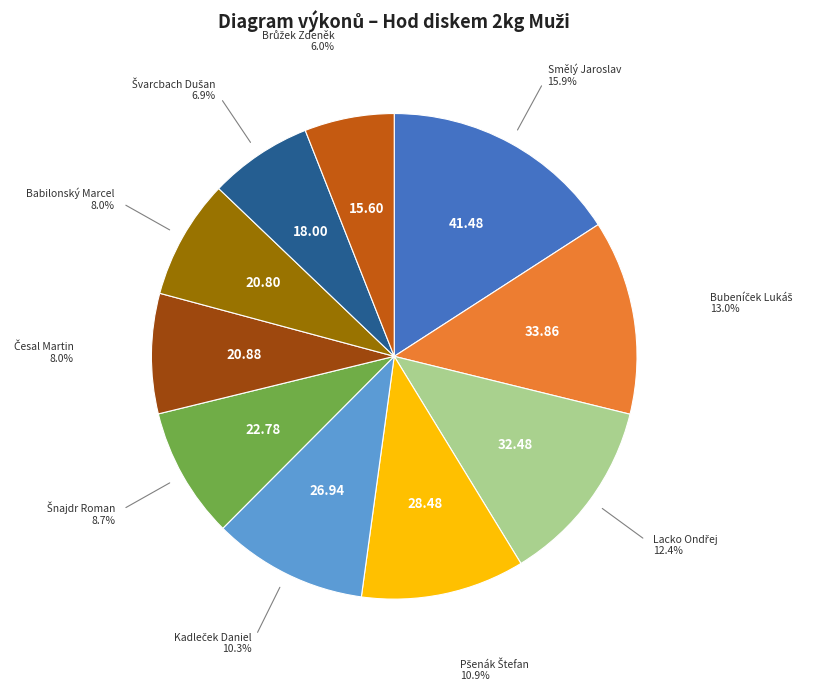

Which category has the biggest portion of the pie?

Smělý Jaroslav